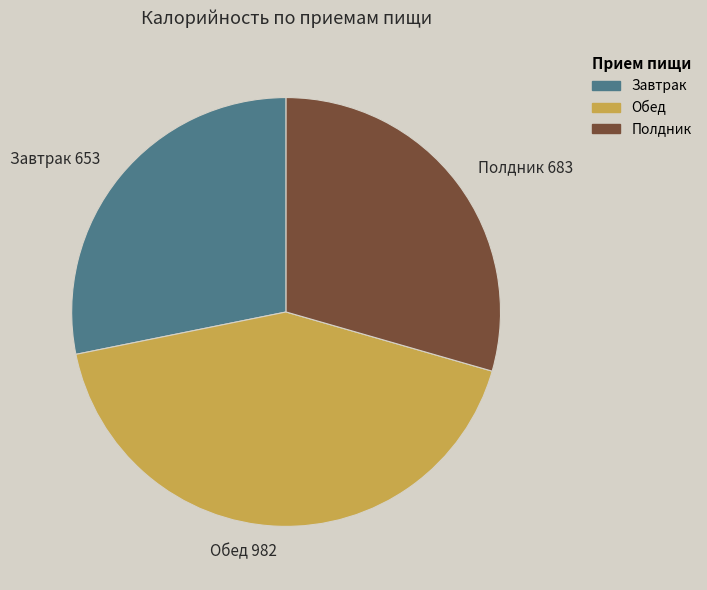

Count the number of slices in the pie.

3